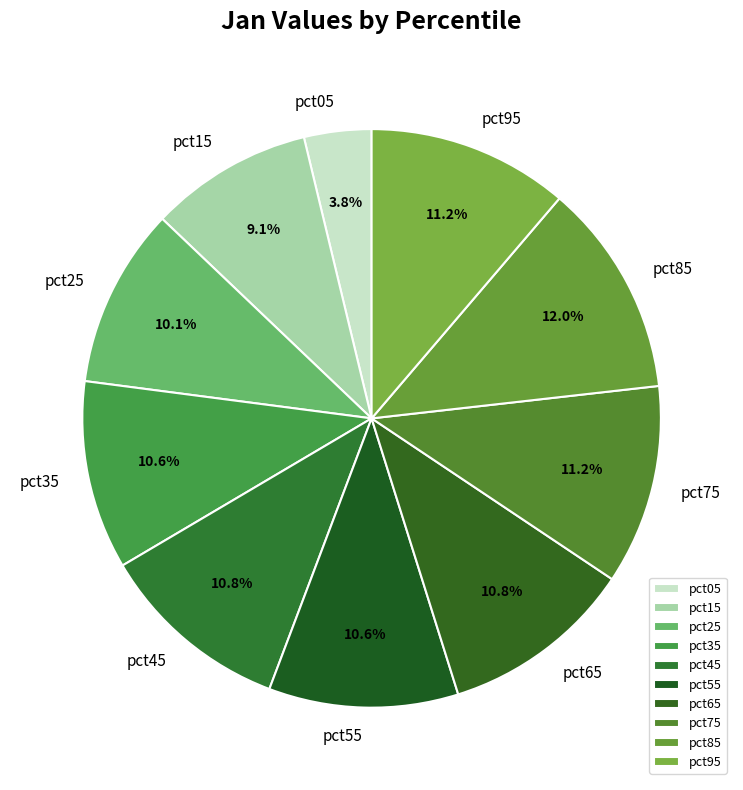

How many segments does this pie chart have?

10